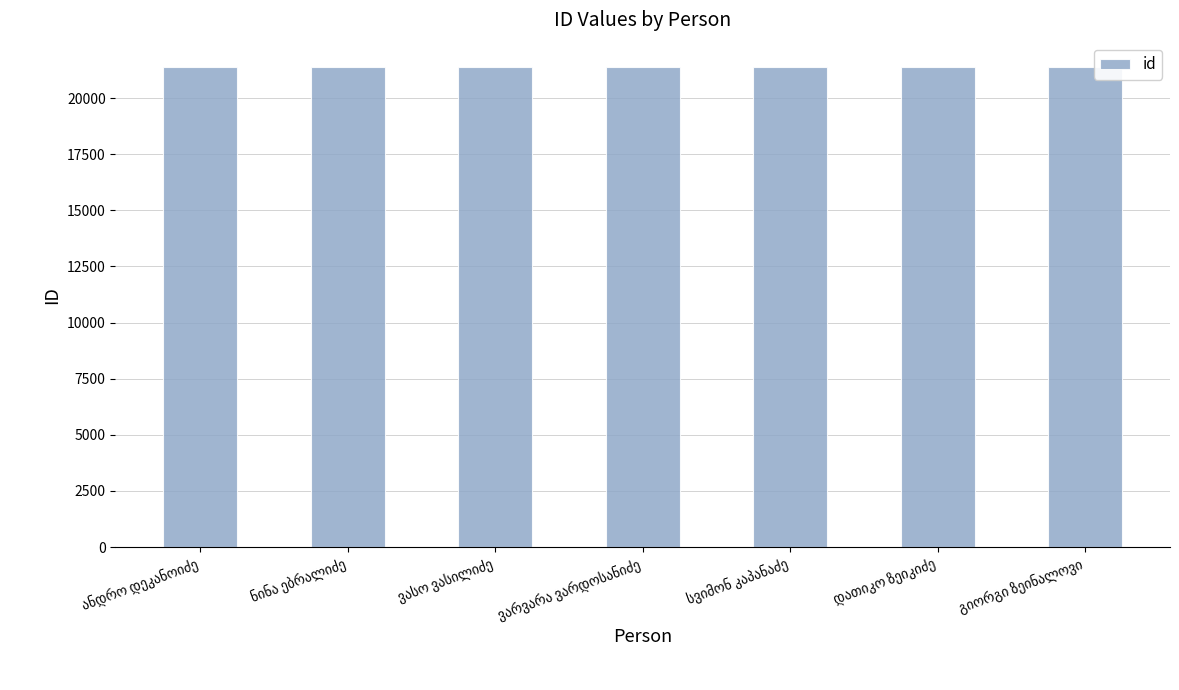

What is the maximum value shown in the chart?

21401